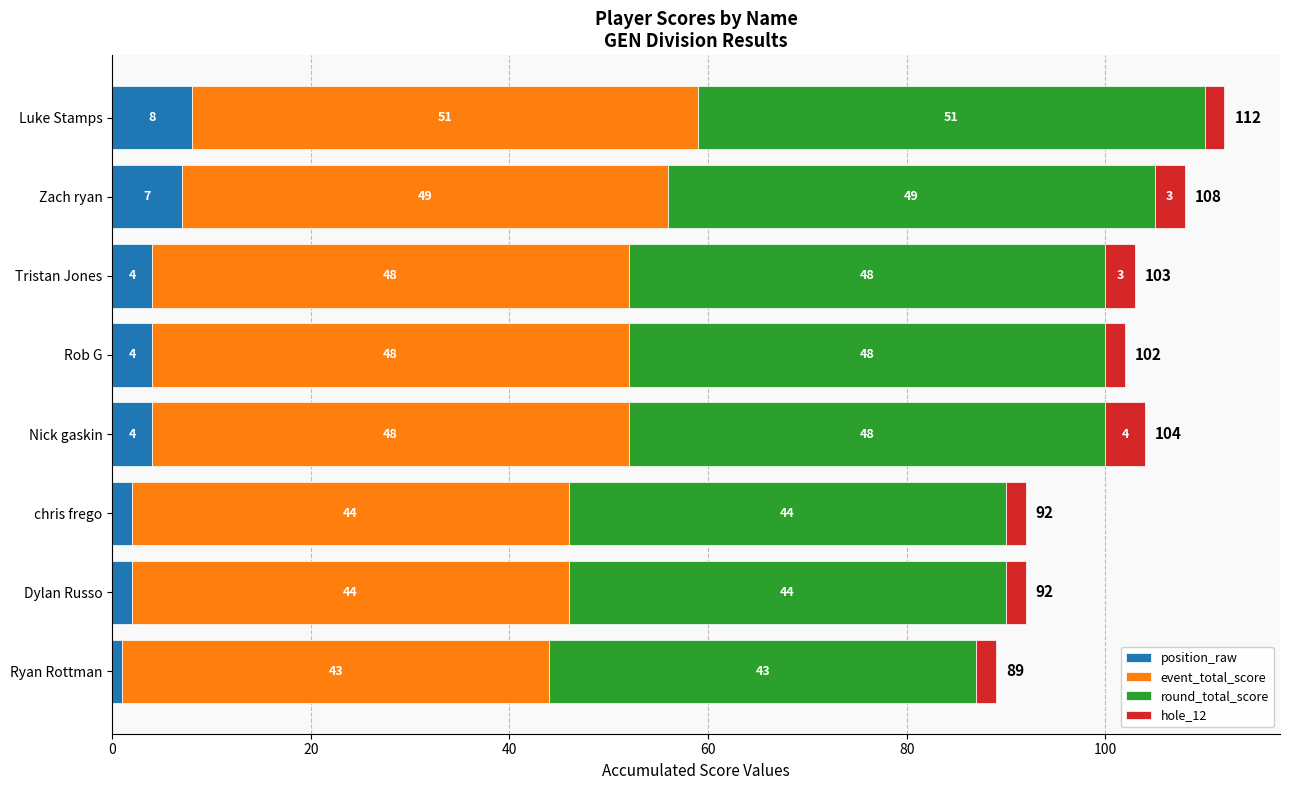

What is the sum of the position_raw values at Tristan Jones and Zach ryan?

11